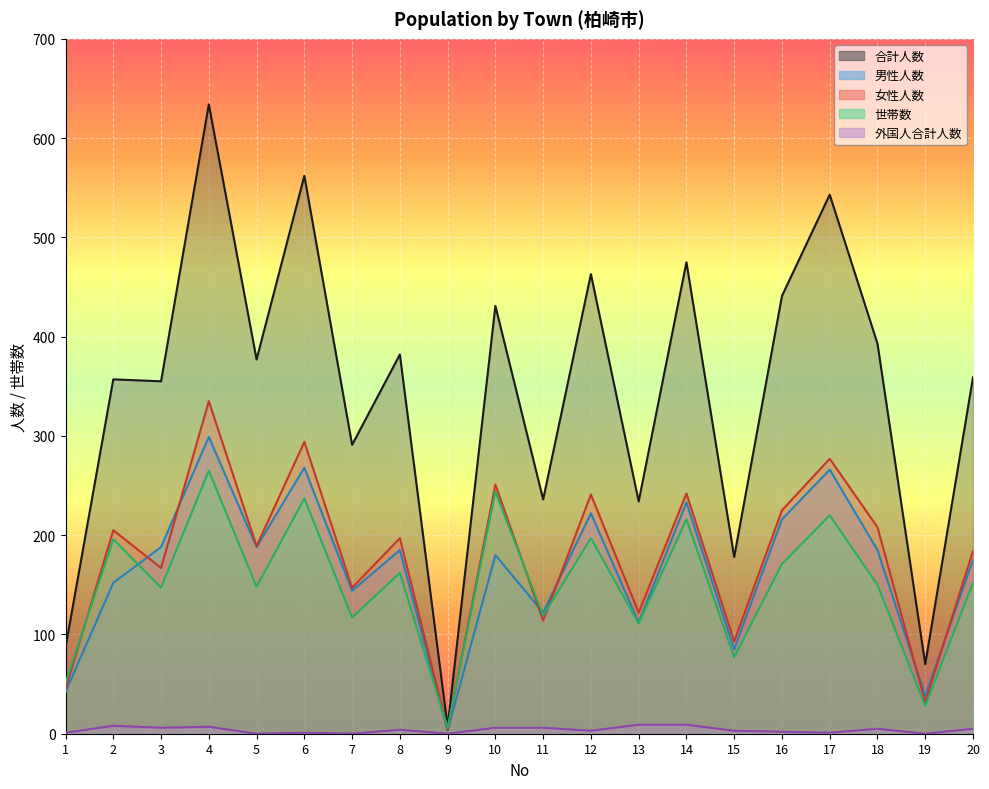

Reading left to right, extract all data points from this chart.

男性人数: 42	152	188	299	188	268	144	185	3	180	122	222	112	233	85	216	266	185	38	175
女性人数: 45	205	167	335	189	294	147	197	4	251	114	241	122	242	93	225	277	208	32	184
合計人数: 87	357	355	634	377	562	291	382	7	431	236	463	234	475	178	441	543	393	70	359
世帯数: 51	196	147	265	148	237	117	162	6	244	119	197	111	216	77	171	220	150	28	152
外国人合計人数: 1	8	6	7	0	1	0	4	0	6	6	3	9	9	3	2	1	5	0	5